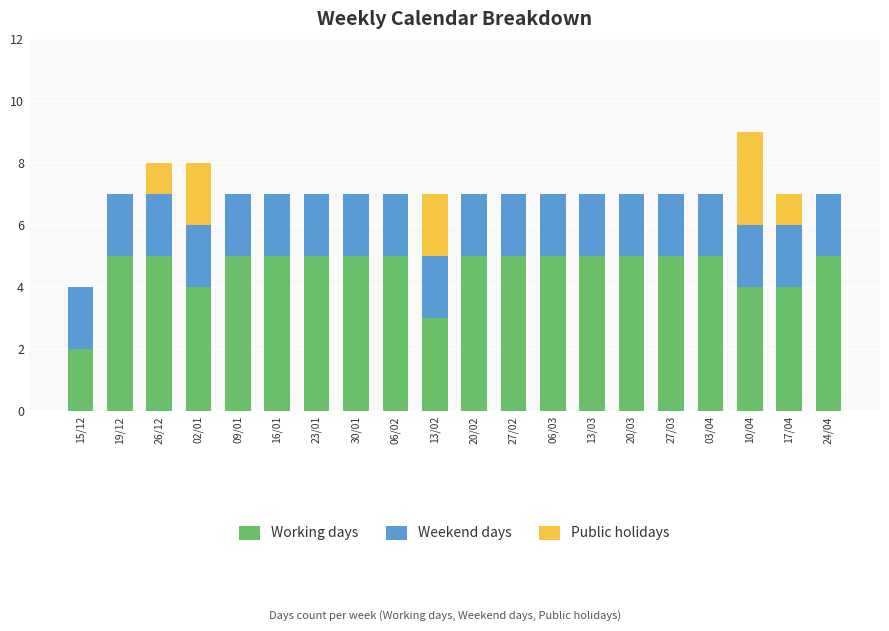

What is the sum of all Working days values?

92